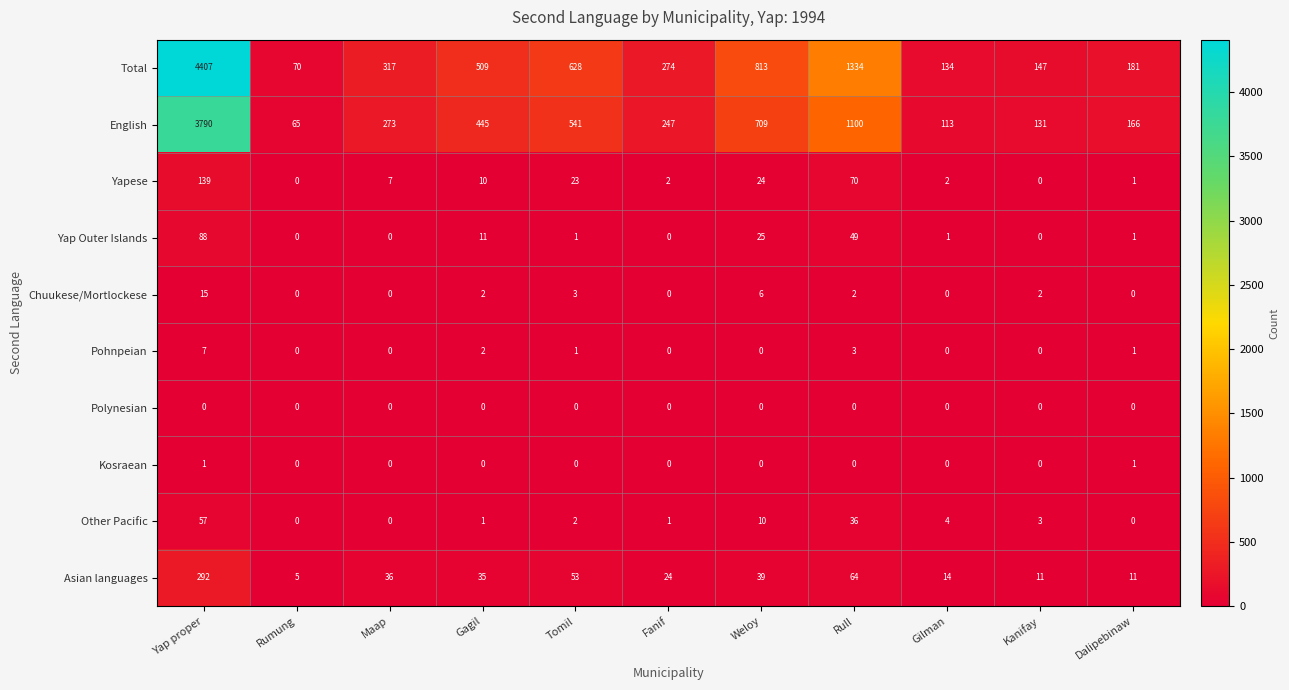

What is the difference between the maximum and minimum values in the Yapese series?

139